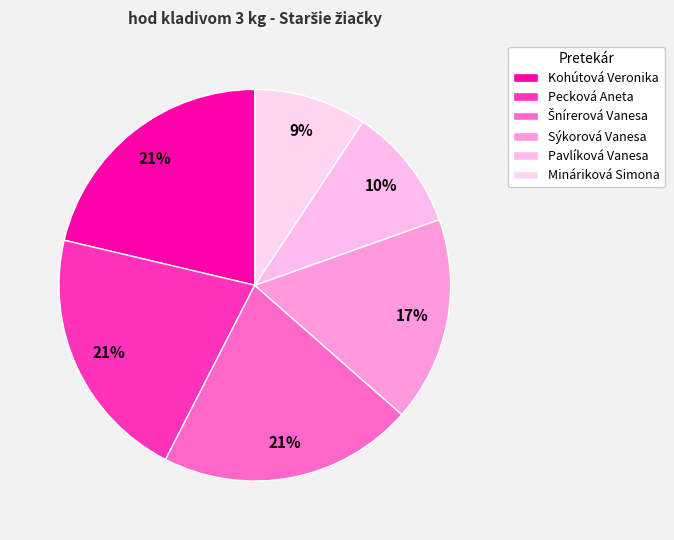

Combined, do Pecková Aneta and Kohútová Veronika account for over 50%?

No